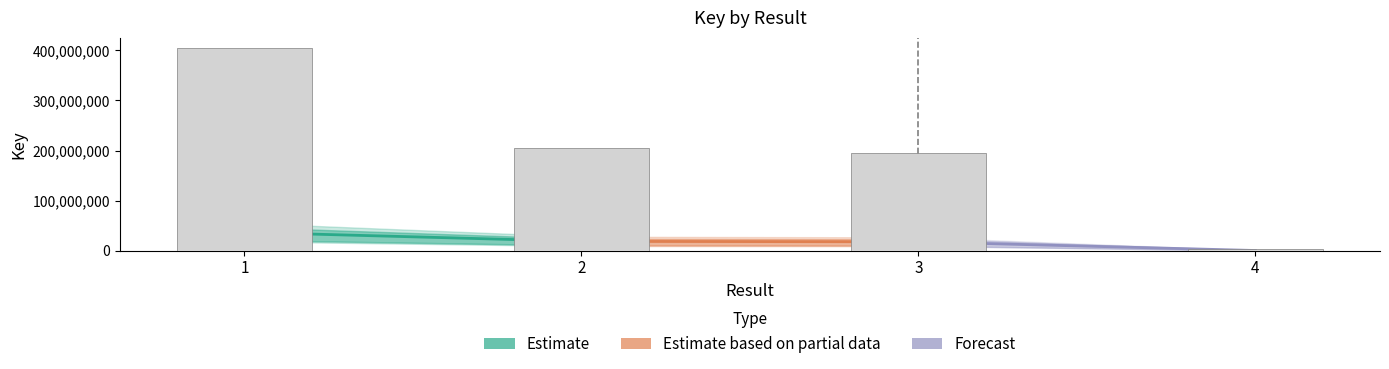

List the labels in order of value, largest first.

1, 2, 3, 4